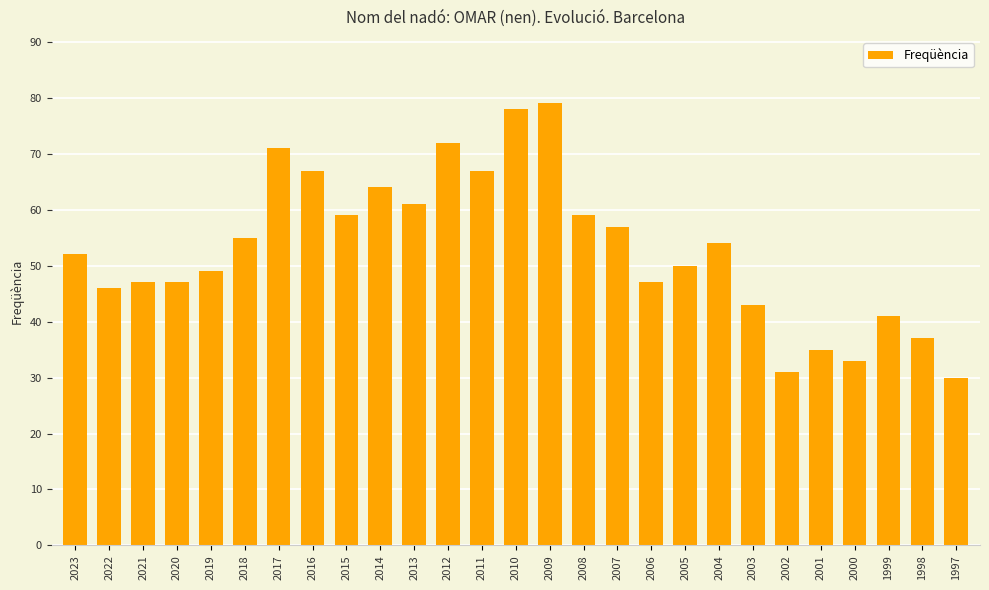

What is the difference between the values at 2019 and 2001?

14